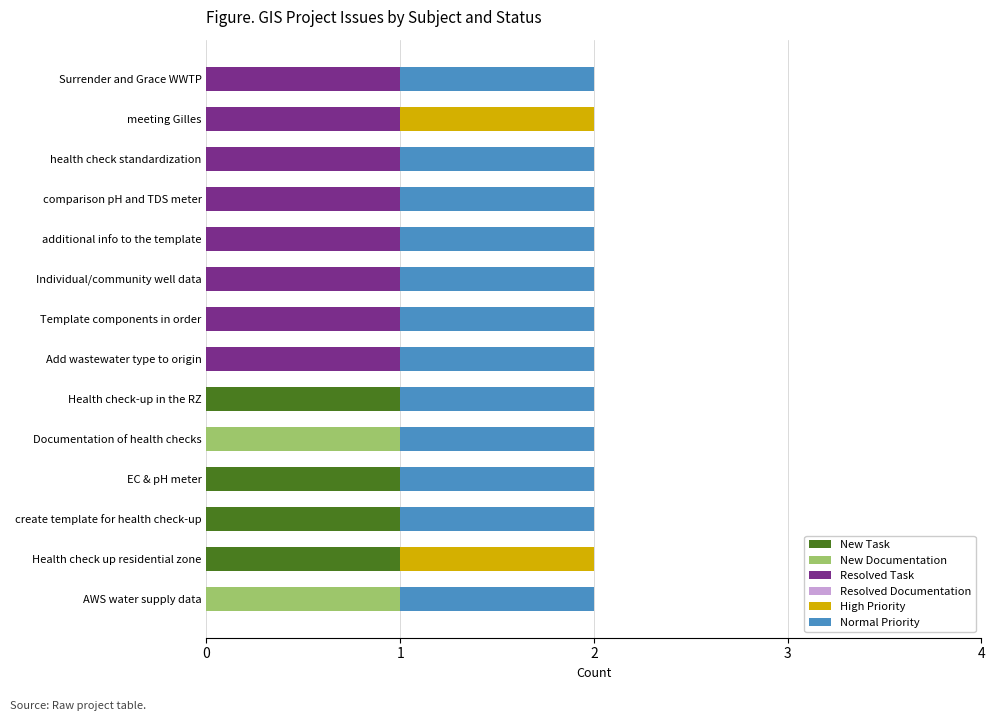

The New Task series shows -1 at comparison pH and TDS meter. True or false?

False